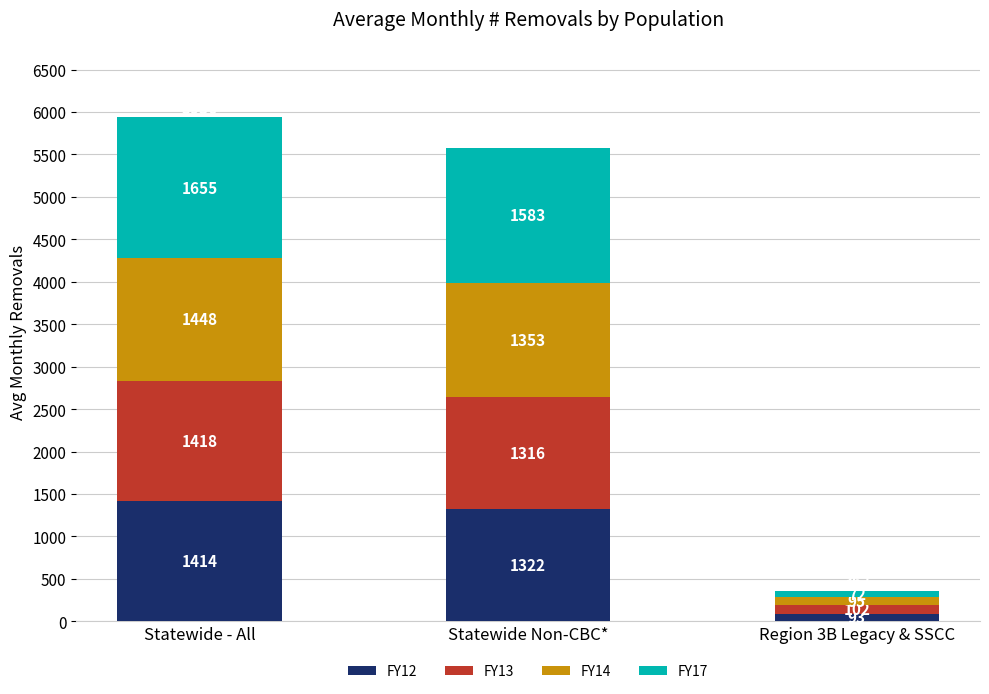

What is the total value across all series at Region 3B Legacy & SSCC?

361.9